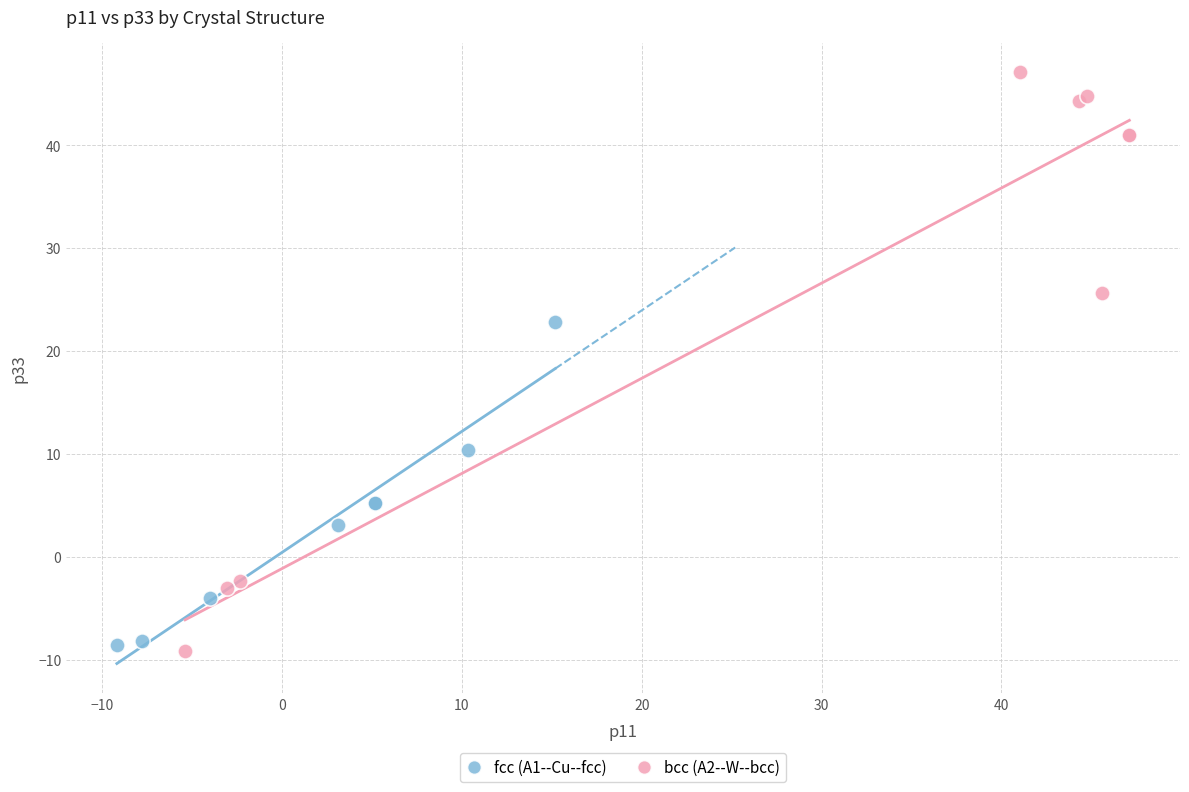

Which series reaches the maximum Y coordinate?

bcc (A2--W--bcc)